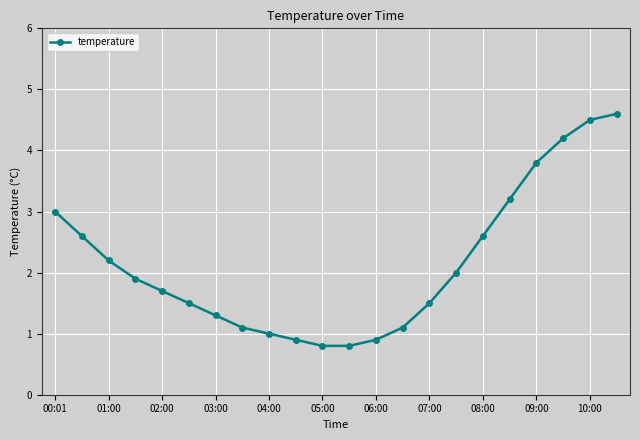

Reading left to right, list all the values displayed in this chart.

3.0	2.6	2.2	1.9	1.7	1.5	1.3	1.1	1.0	0.9	0.8	0.8	0.9	1.1	1.5	2.0	2.6	3.2	3.8	4.2	4.5	4.6